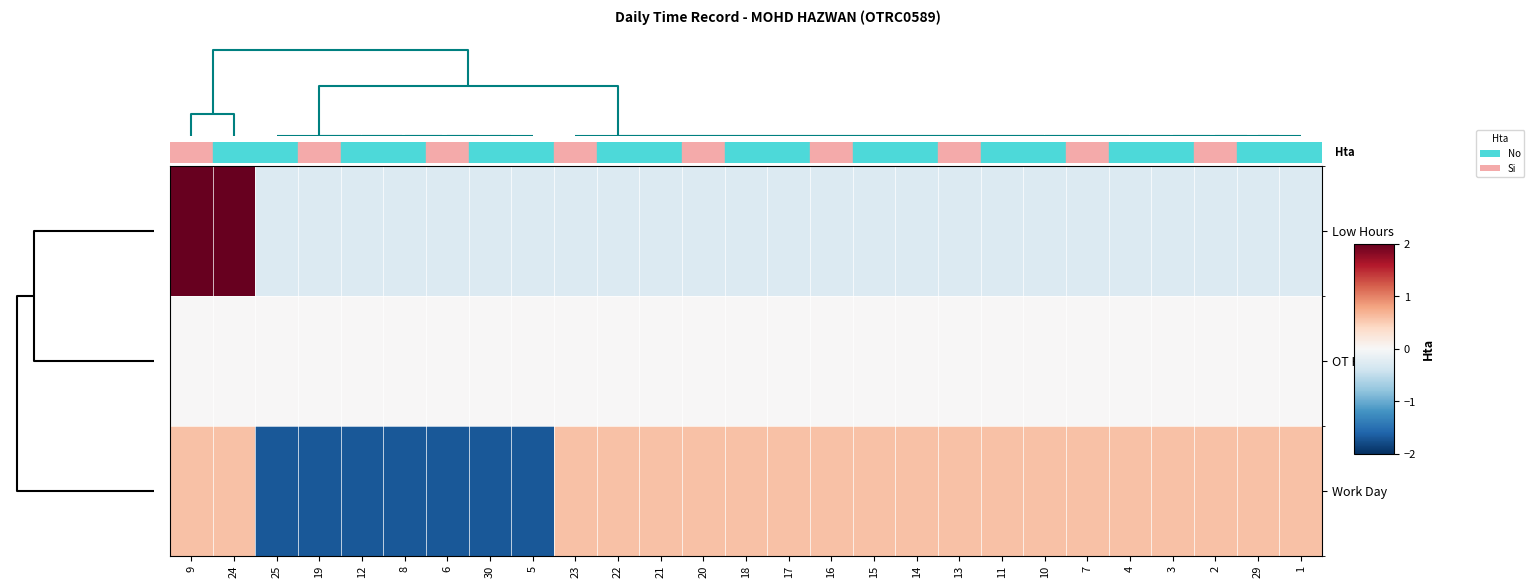

At 16, list the series in order from largest to smallest.

Work Day, OT Hours, Low Hours